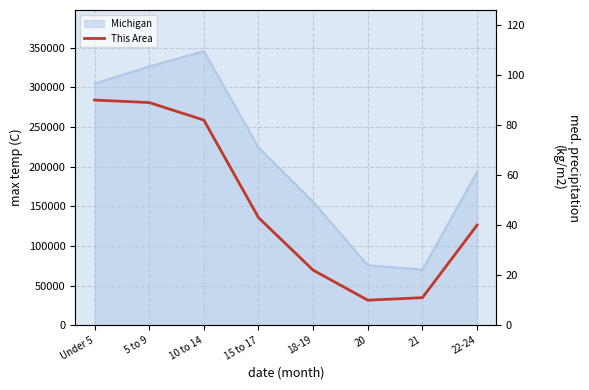

At which category does the chart reach its peak across all series?

Under 5